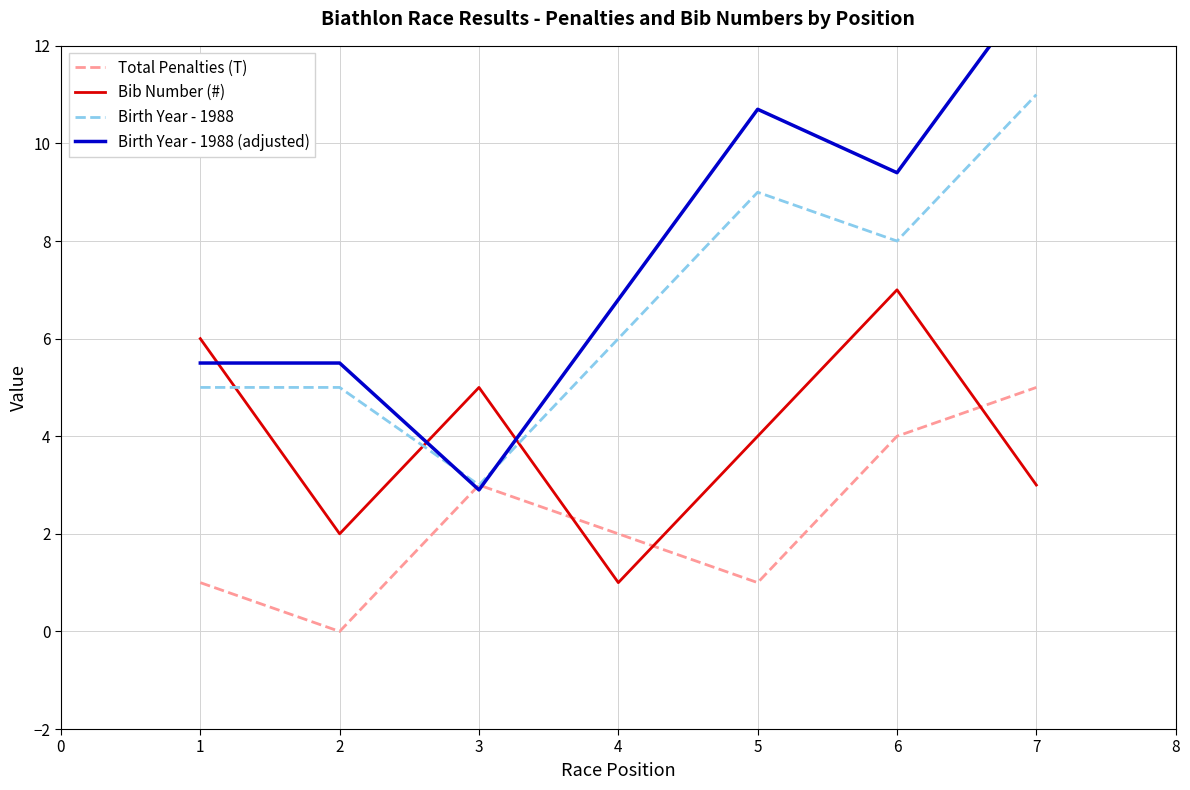

List the series in order of their overall mean, highest first.

Birth Year - 1988 (adjusted), Birth Year - 1988, Bib Number (#), Total Penalties (T)